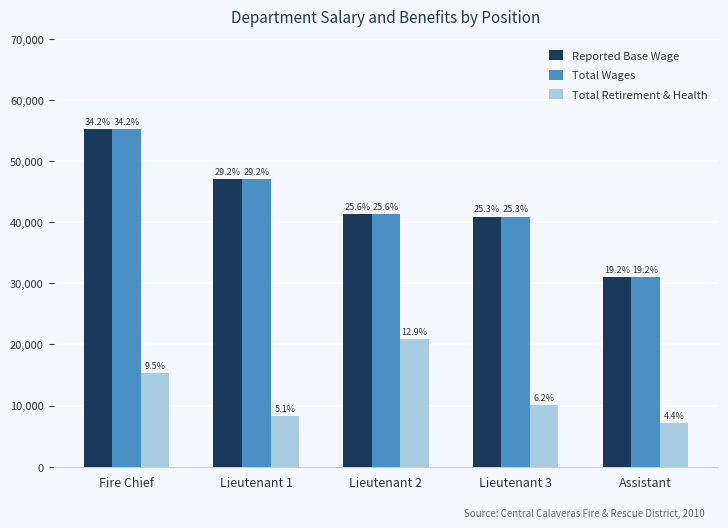

Rank the categories by Reported Base Wage value from highest to lowest.

Fire Chief, Lieutenant 1, Lieutenant 2, Lieutenant 3, Assistant